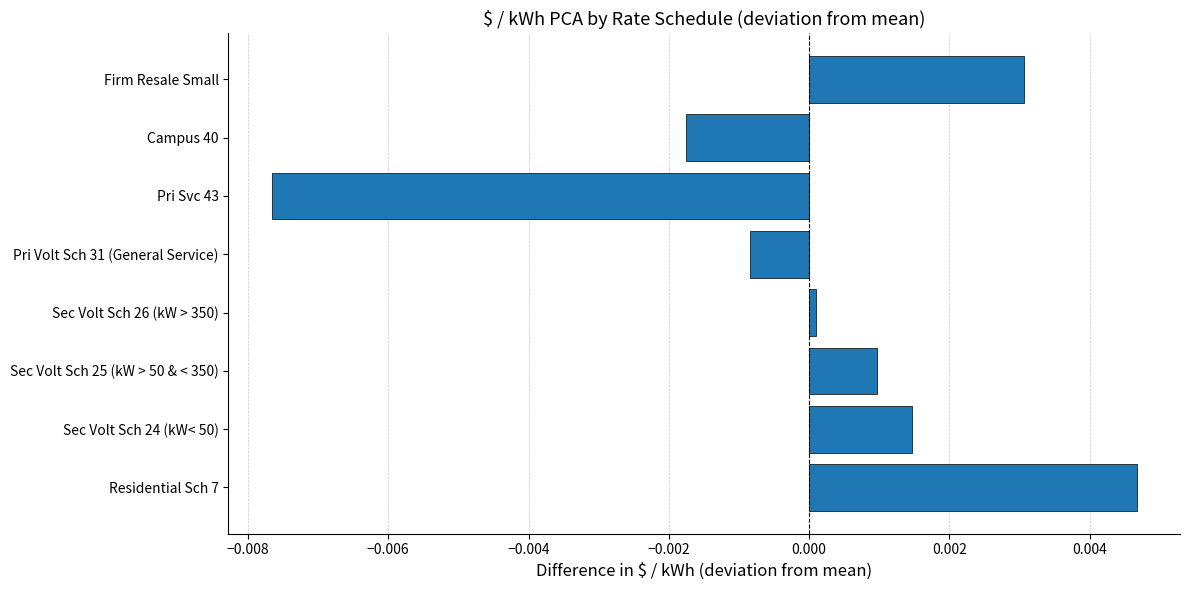

At which label is the value closest to 0?

Sec Volt Sch 26 (kW > 350)